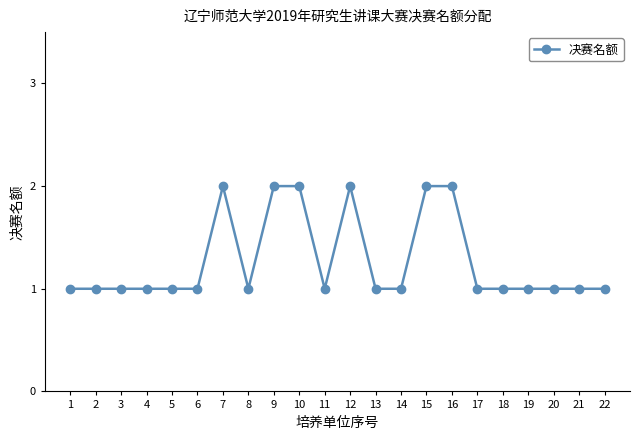

Reading left to right, transcribe all the data shown in this chart.

1=1	2=1	3=1	4=1	5=1	6=1	7=2	8=1	9=2	10=2	11=1	12=2	13=1	14=1	15=2	16=2	17=1	18=1	19=1	20=1	21=1	22=1